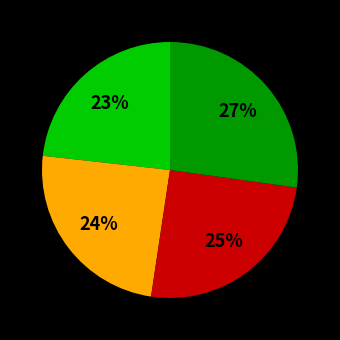

Does any single category account for the majority?

No